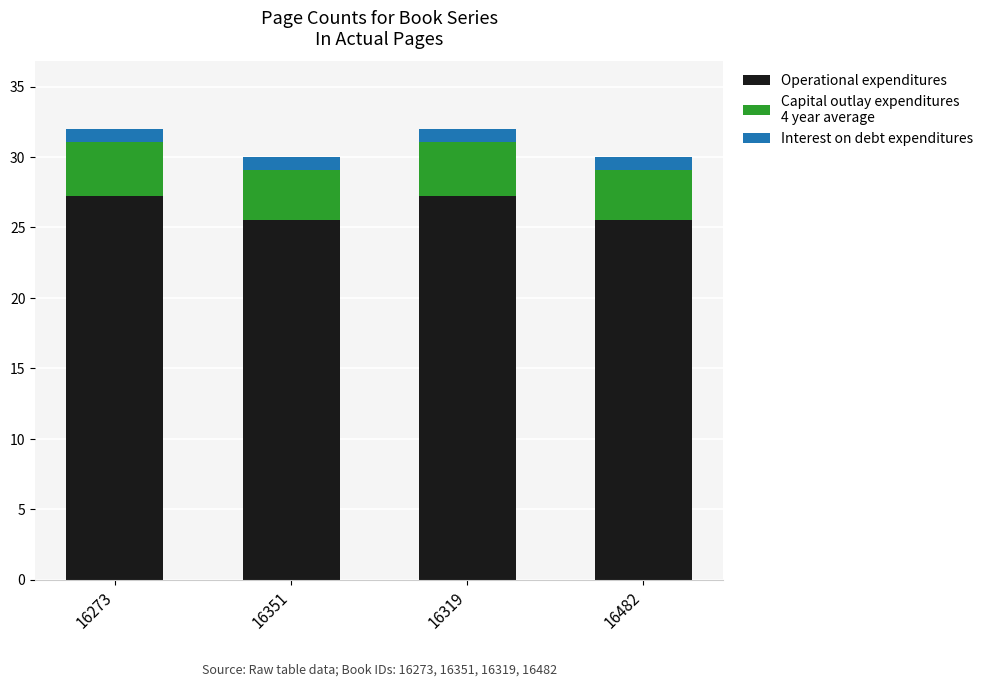

What is the total value across all series at 16482?

30.0